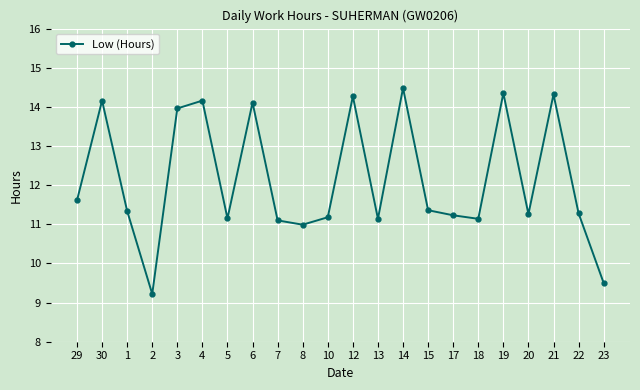

What is the sum of all values?

267.3